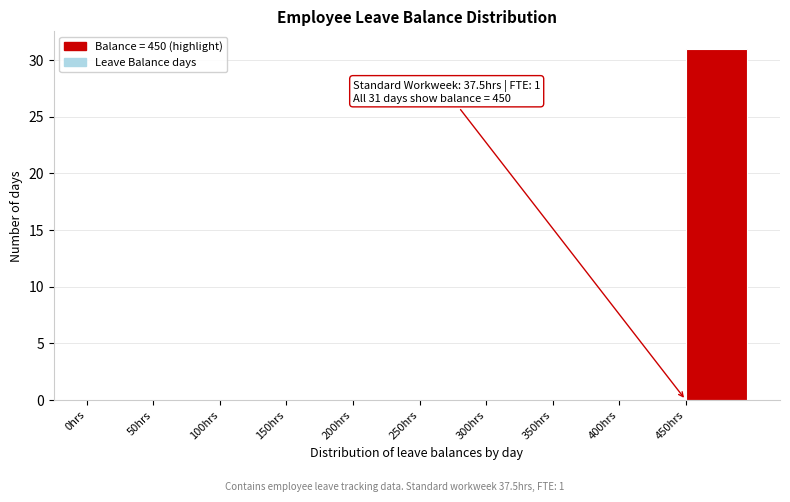

Which range on the x-axis has the tallest bar?

450 to 500